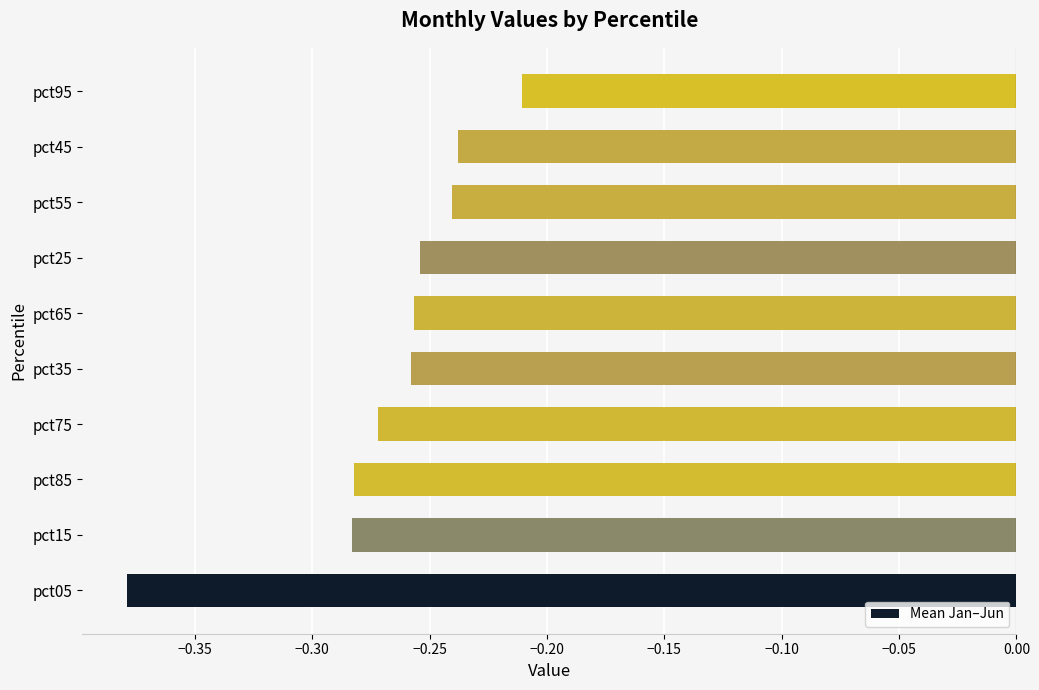

At which category does the chart reach its peak across all series?

pct95